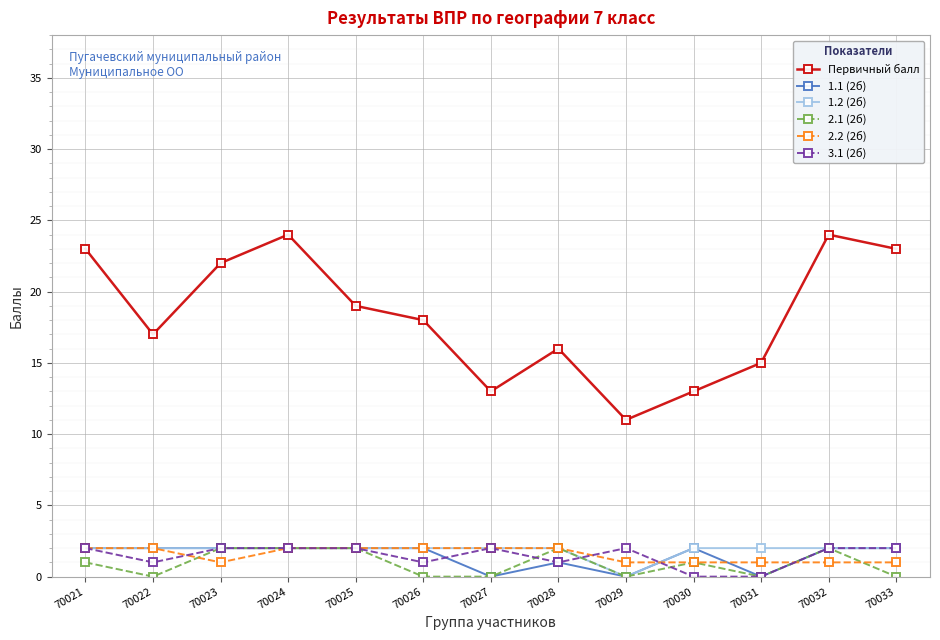

The value of 1.2 (2б) at 70025 is 2. True or false?

True